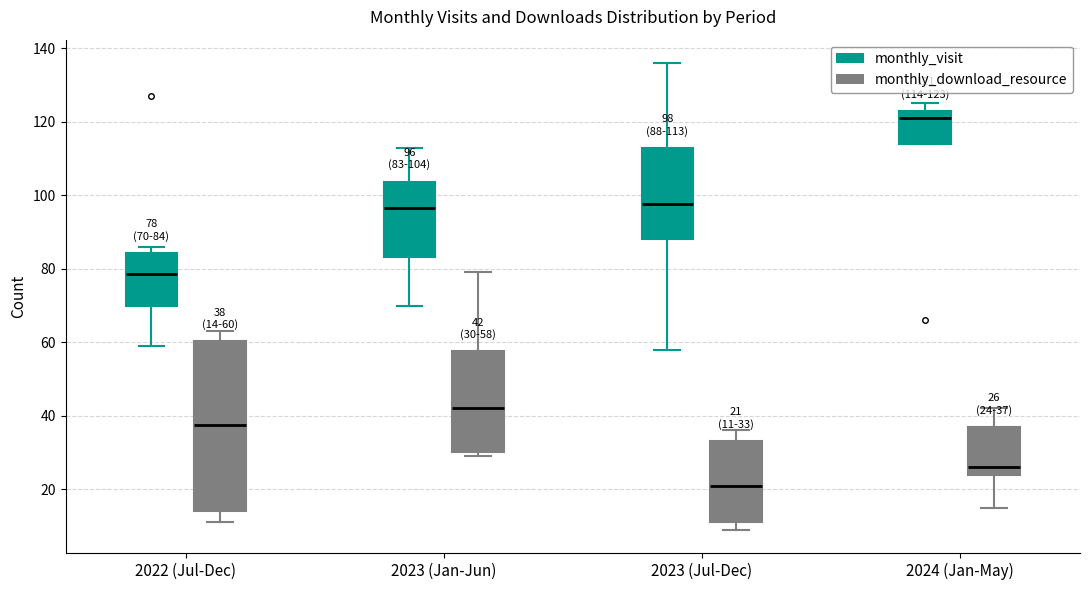

Comparing the boxes themselves (not the whiskers), which one is the tallest?

2022 (Jul-Dec) (monthly_download_resource)